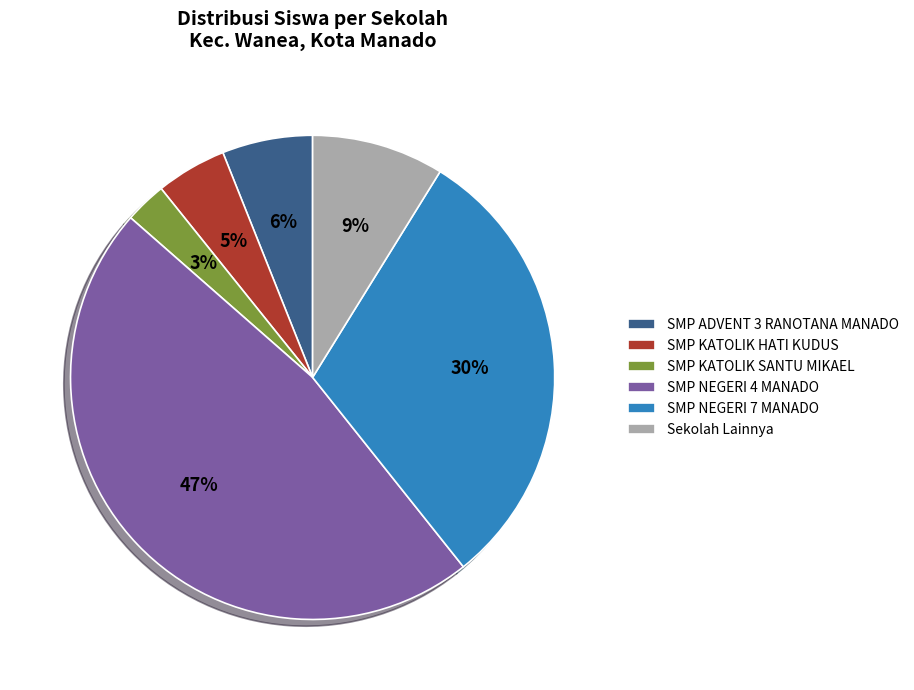

Is SMP NEGERI 7 MANADO the majority of the pie?

No